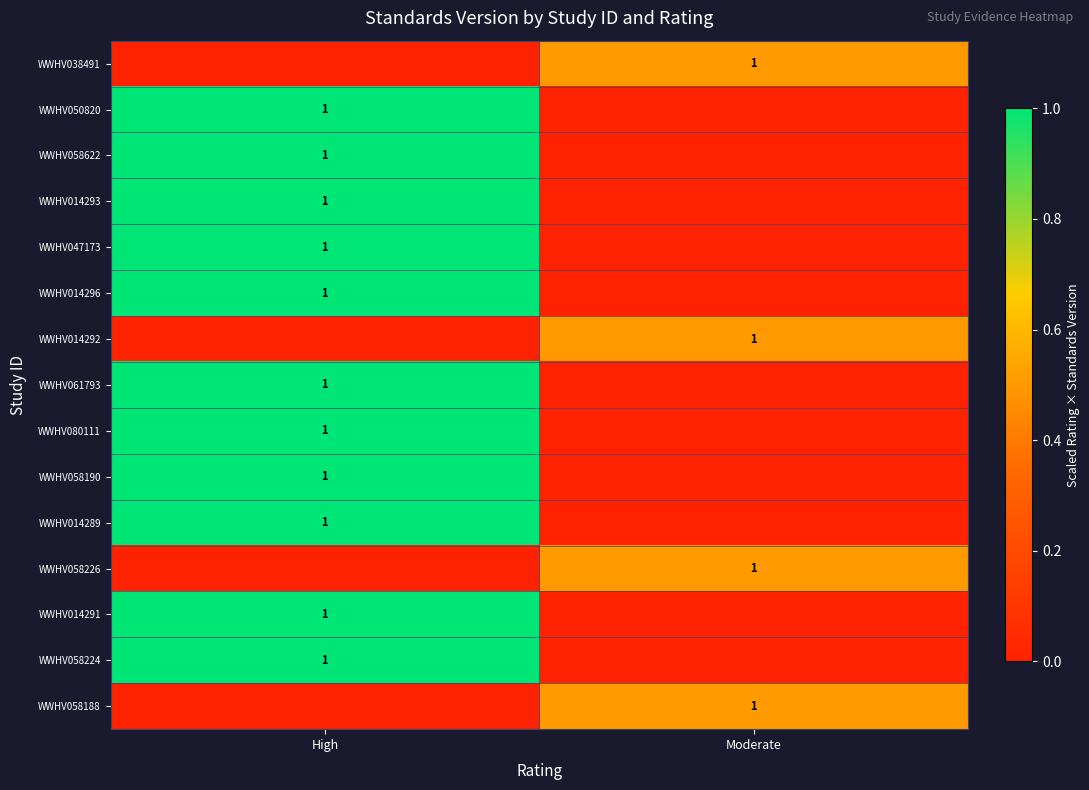

The value of WWHV014291 at High is 1. True or false?

True